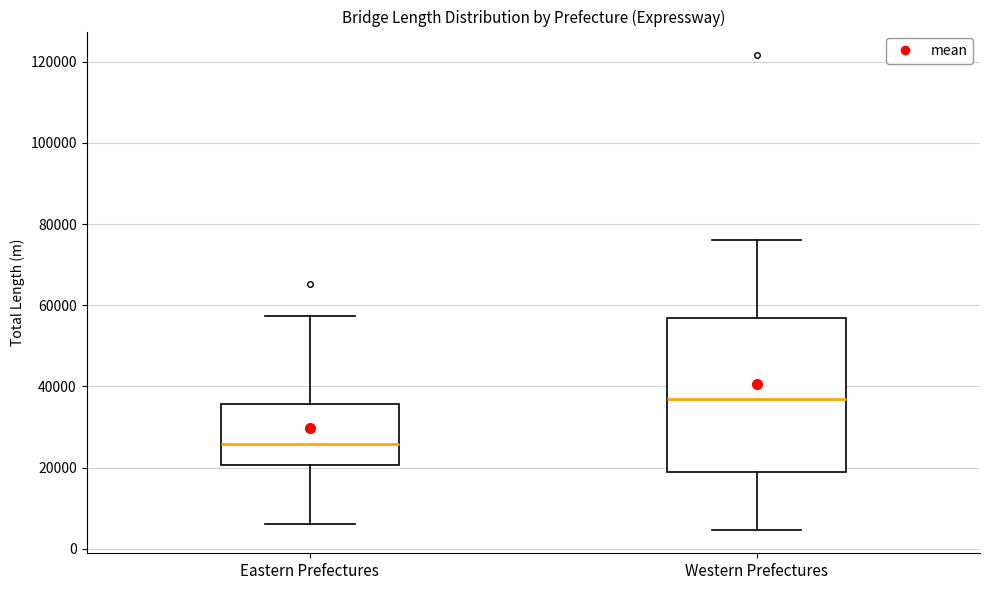

Reading left to right, transcribe this box plot: for each box, give where its median line is, the range the box spans, and where its two whiskers end, as read against the y-axis. The values are not printed on the chart, so give them approximately, as read against the axis.

Eastern Prefectures: median 26000, box 20000 to 36000, whiskers 6000 to 58000
Western Prefectures: median 36000, box 18000 to 56000, whiskers 4000 to 76000